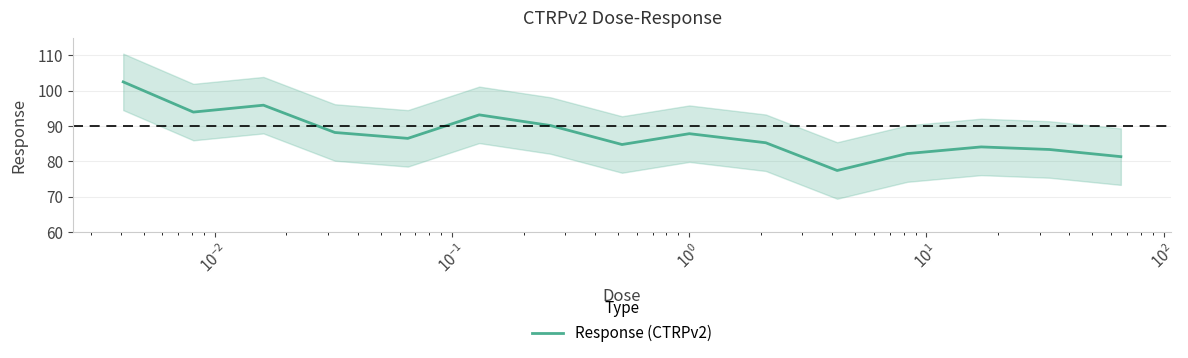

What is the sum of all values?

1316.5